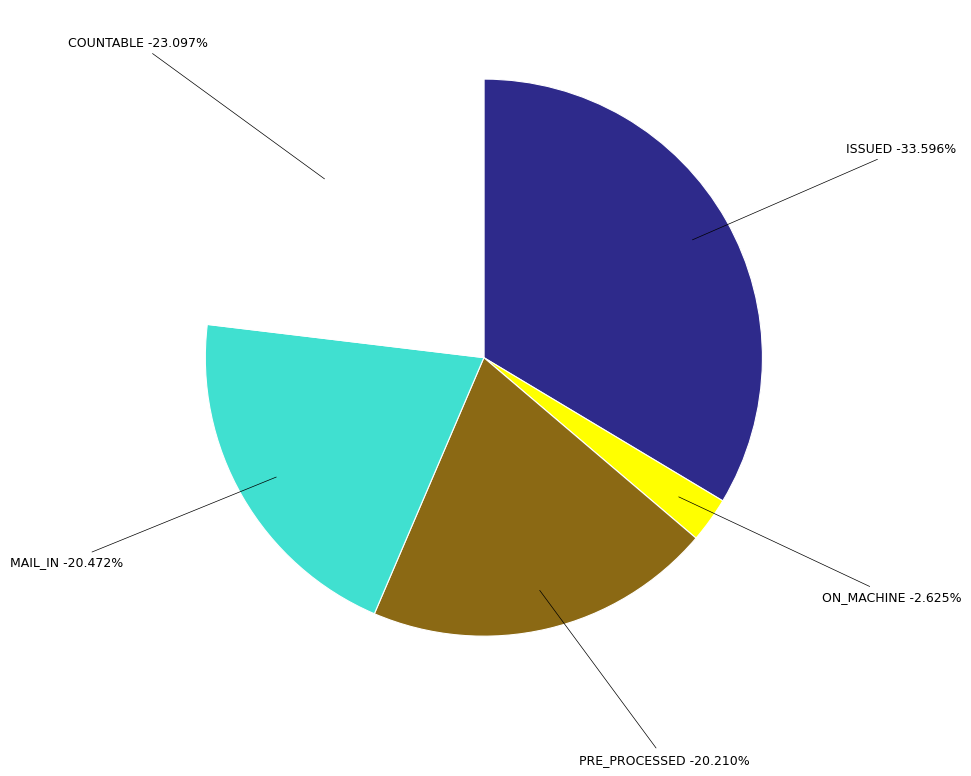

To the nearest percent, what is the combined percentage of COUNTABLE and ISSUED?

57%